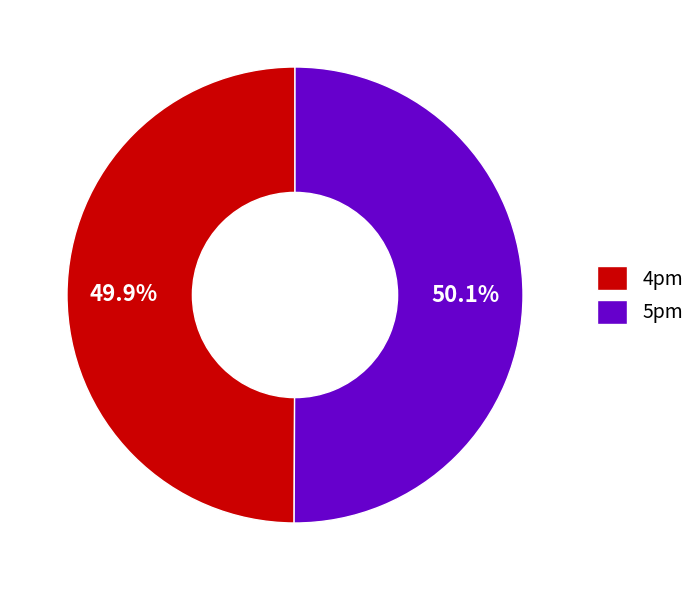

The 5pm slice represents 50% of the pie. True or false?

True